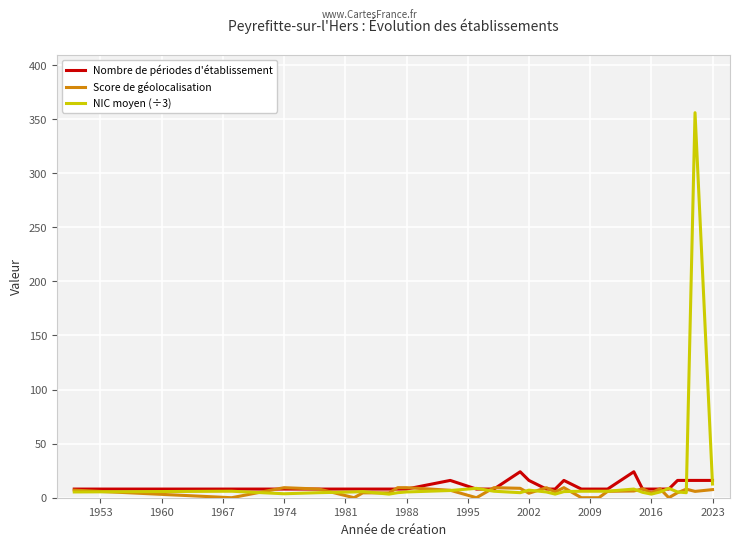

What is the maximum value for Score de géolocalisation?

9.3